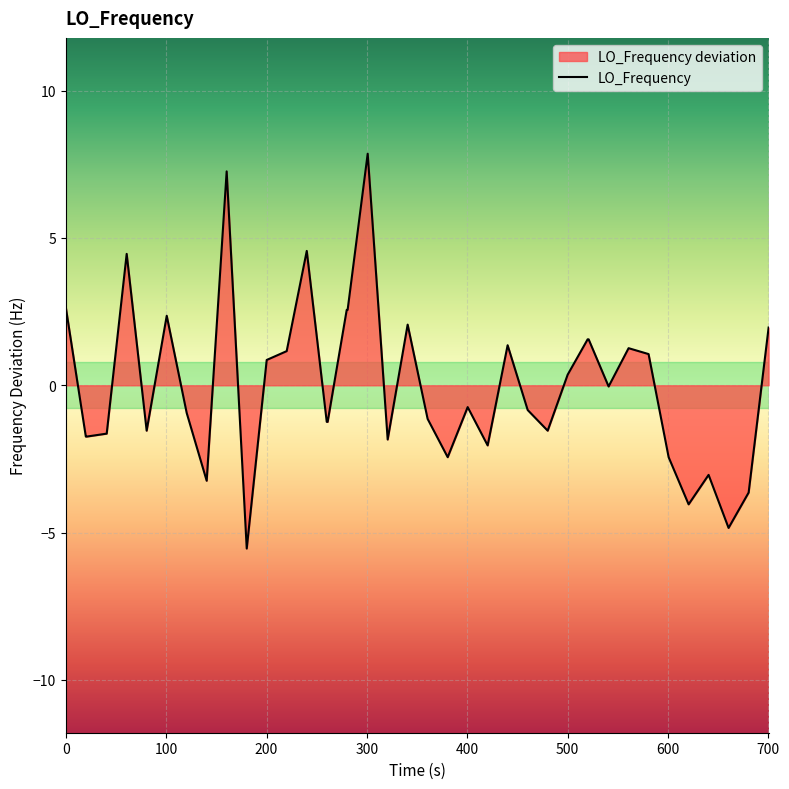

What is the minimum value shown in the chart?

-5.5